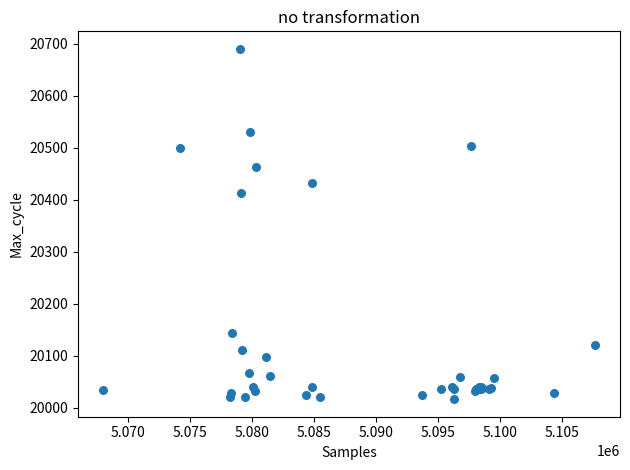

What Y value in the scatter plot is closest to 20353?

20412